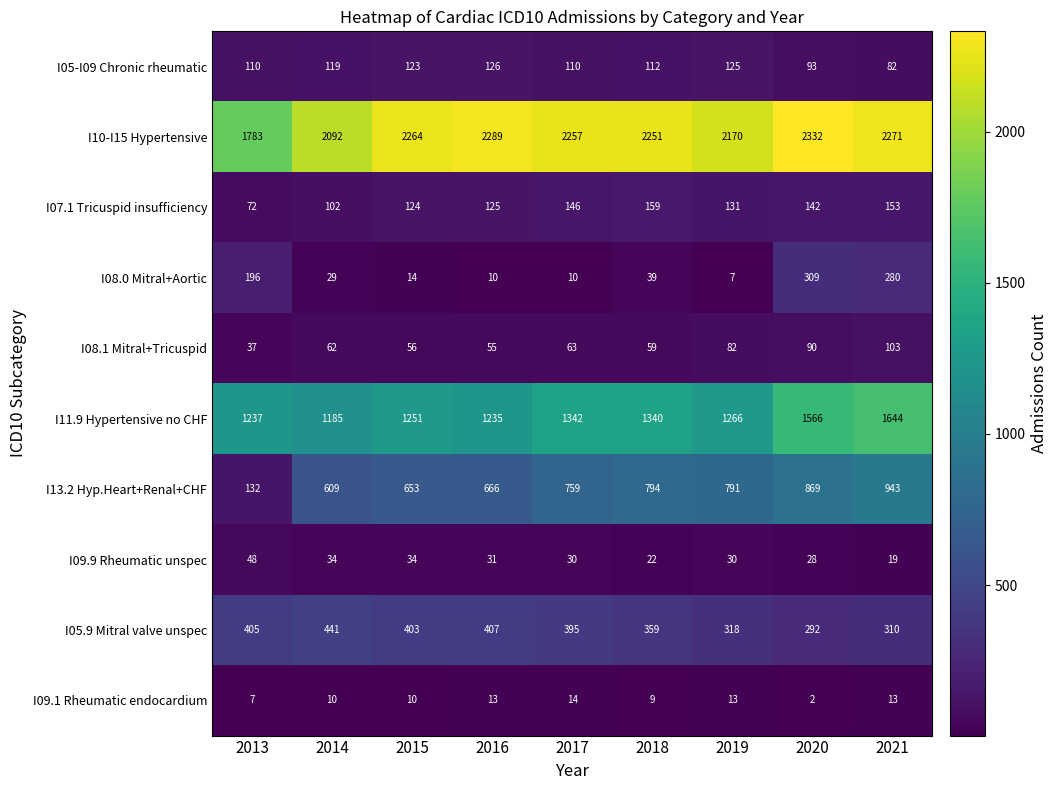

Which series has the largest range (max minus min)?

I13.2 Hyp.Heart+Renal+CHF